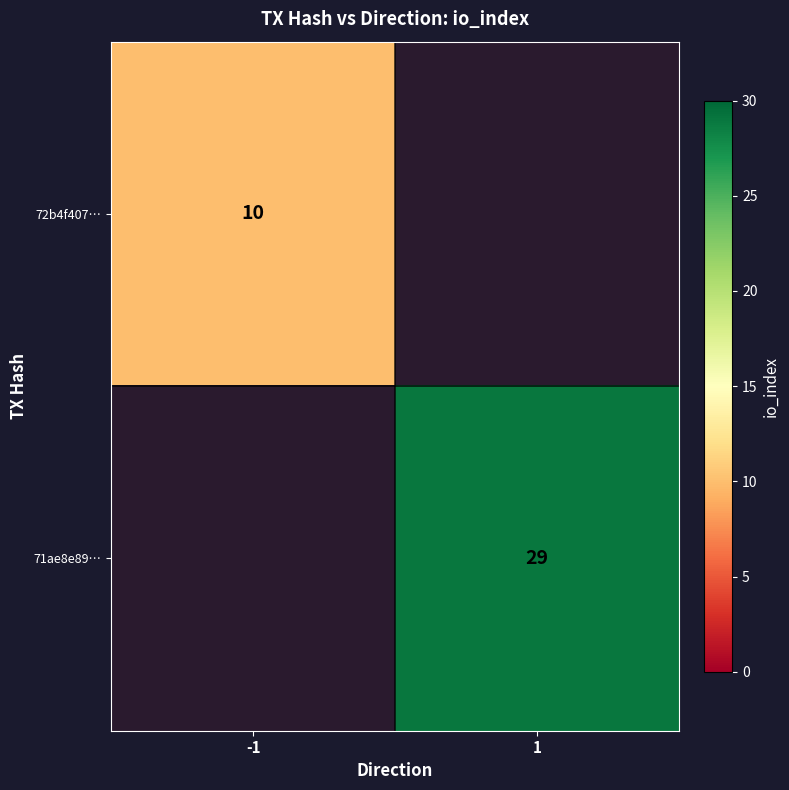

True or false: 72b4f407… has a value of 14 at -1.

False